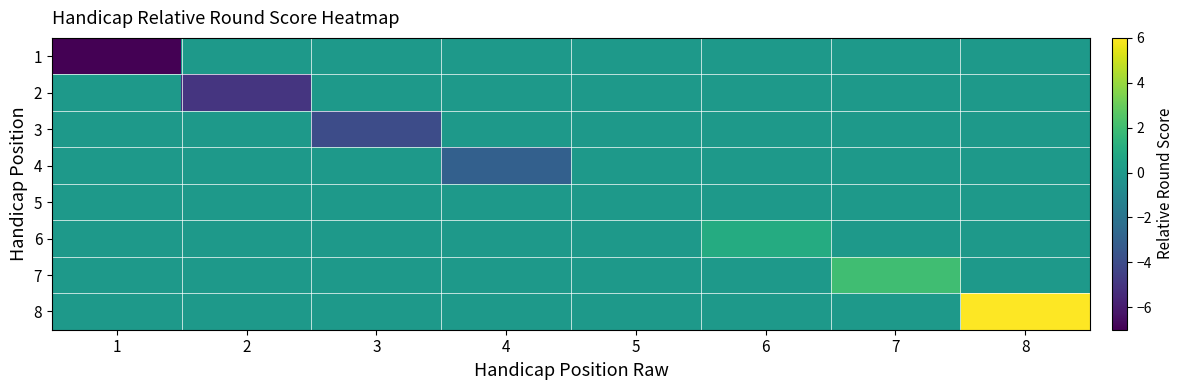

Between 3 and 4, which series saw the biggest shift?

3